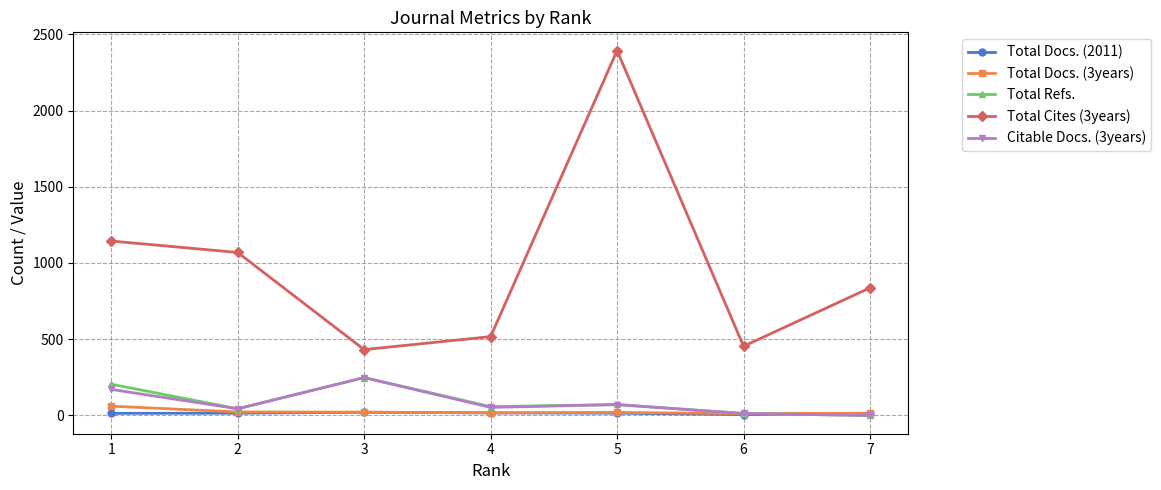

The value of Total Cites (3years) at 3 is 432. True or false?

True